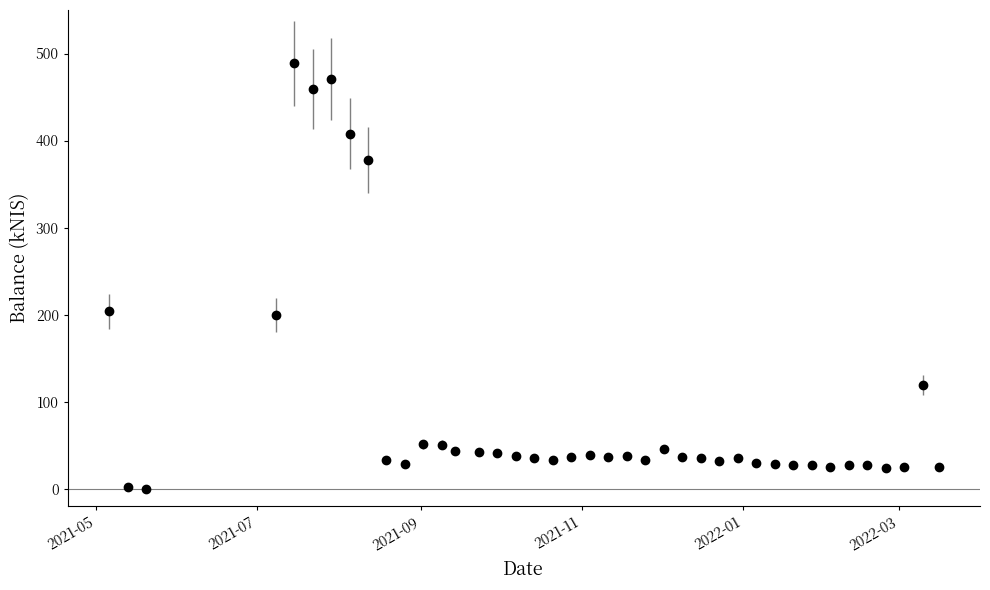

What is the value of the 6th point from the left?

458.8